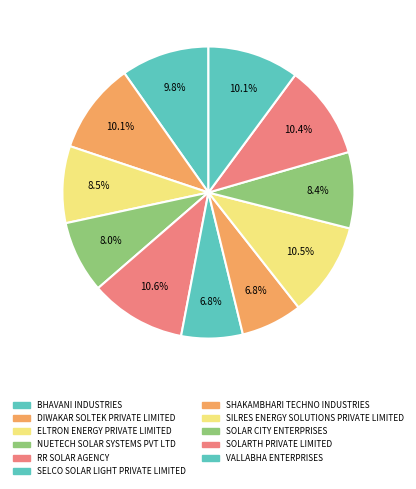

To the nearest percent, what is the combined percentage of SELCO SOLAR LIGHT PRIVATE LIMITED and BHAVANI INDUSTRIES?

17%